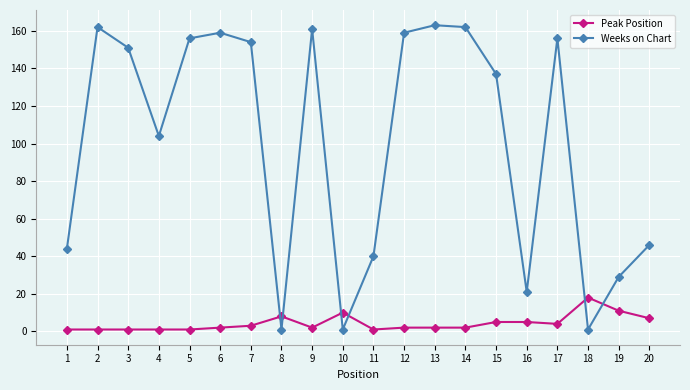

Which series has the largest range (max minus min)?

Weeks on Chart